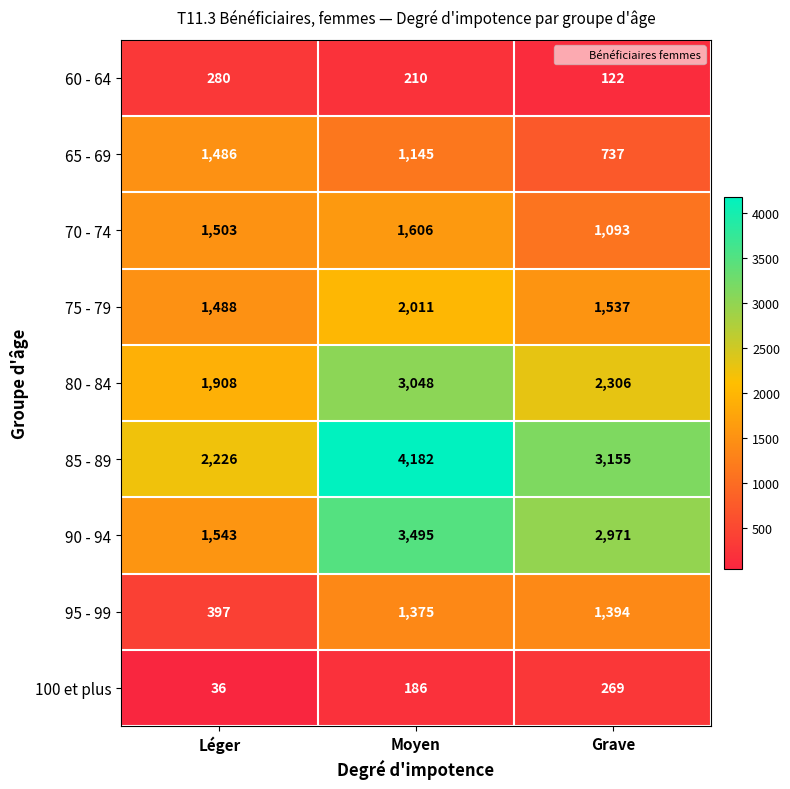

How many 60 - 64 values are between 122 and 280?

3